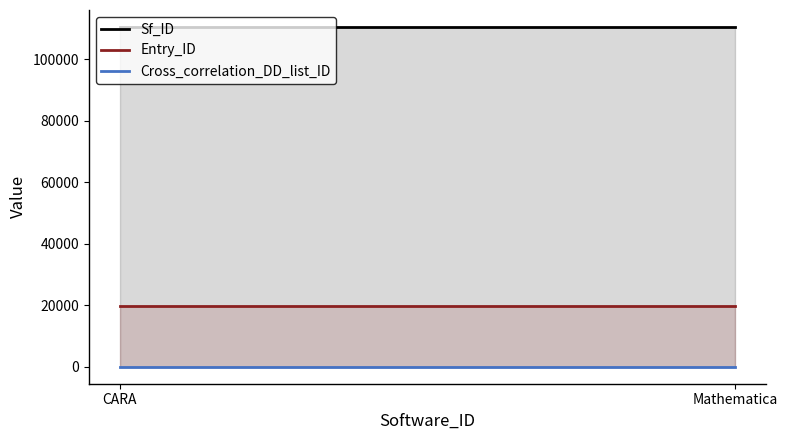

How many lines are shown in the chart?

3